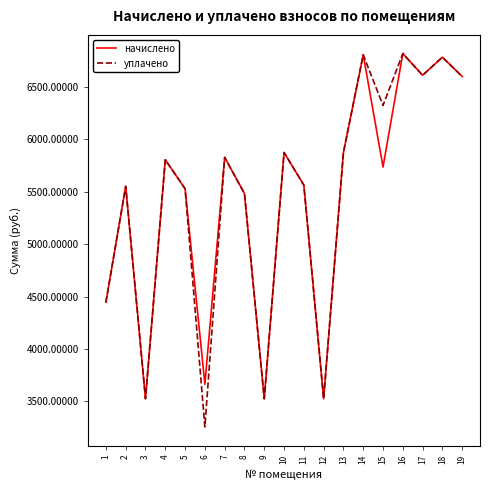

What is the smallest value displayed?

3256.3